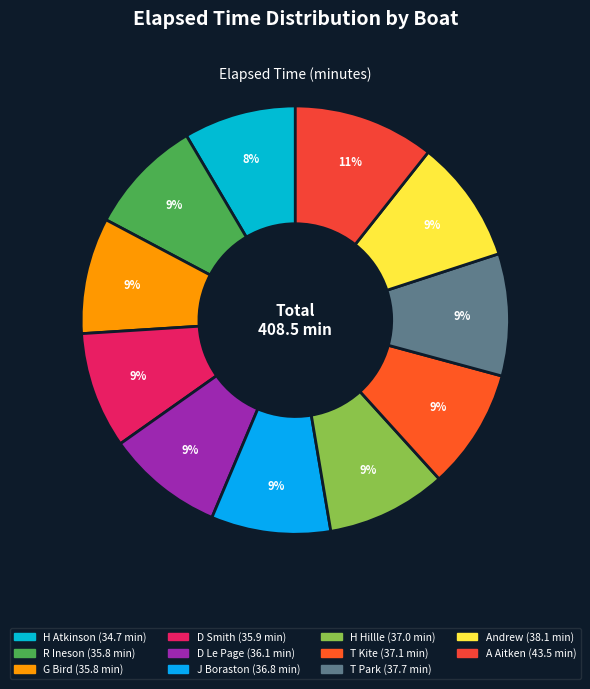

How many slices are in this pie chart?

11